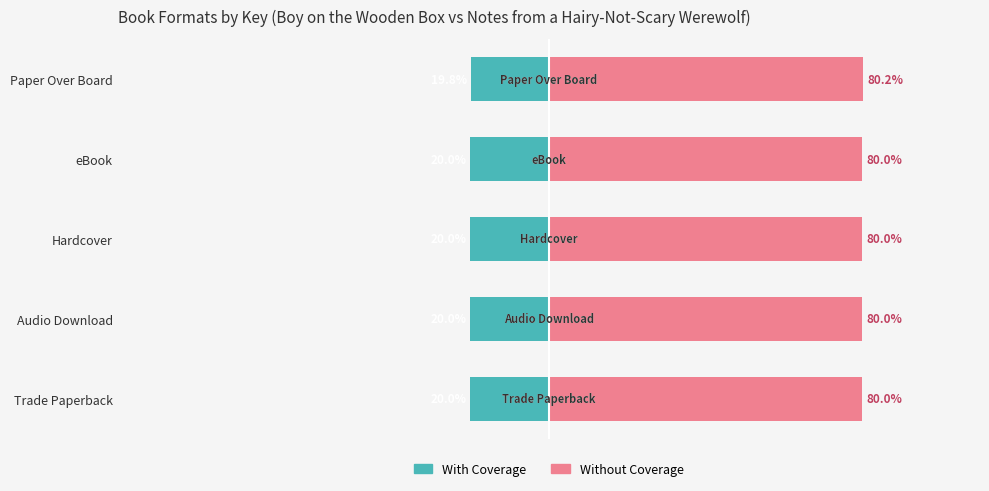

Which series has the largest total across all categories?

Without Coverage